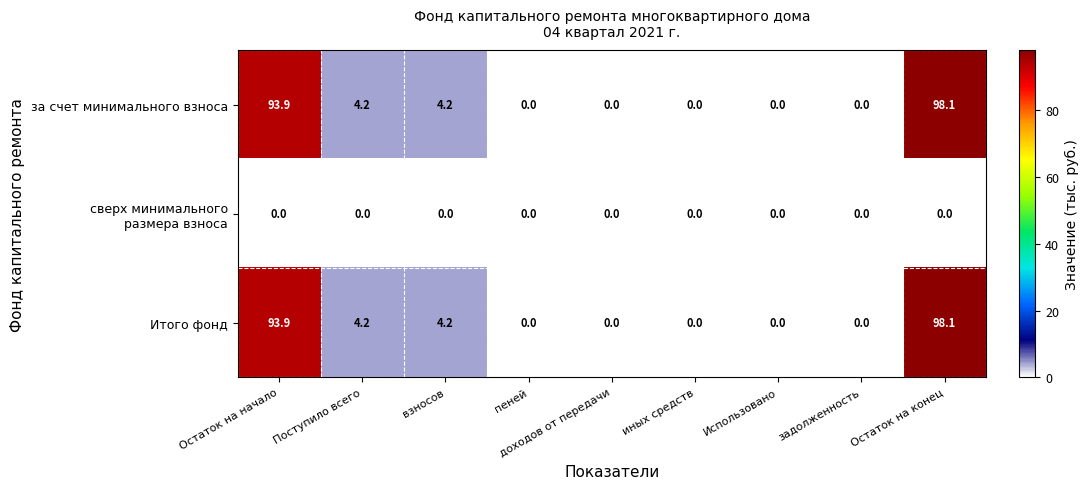

What is the total value across all series at взносов?

8.4